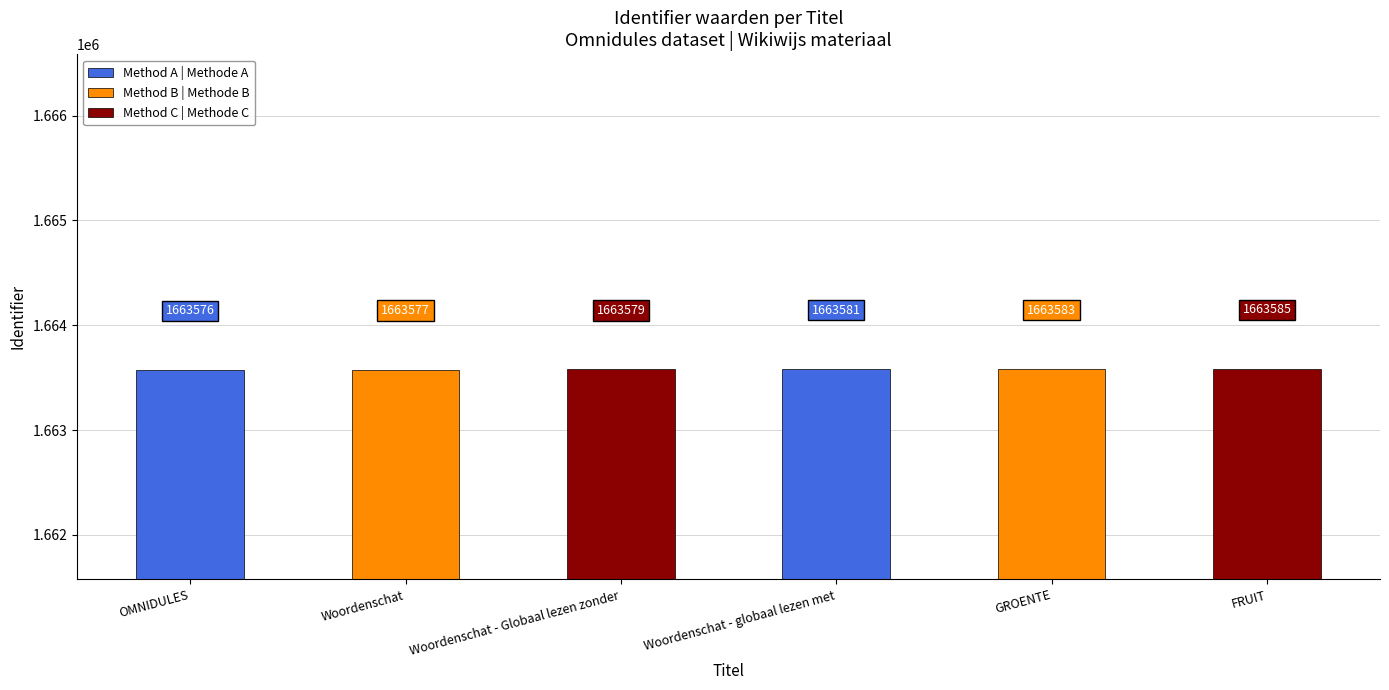

Which label corresponds to the smallest value in the chart?

OMNIDULES